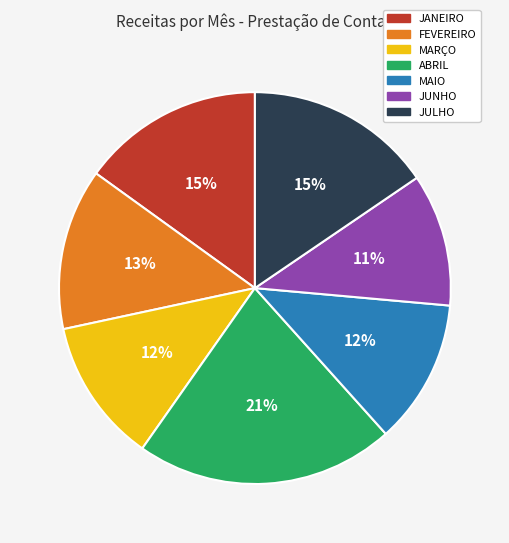

To the nearest percent, what percentage of the pie is FEVEREIRO?

13%